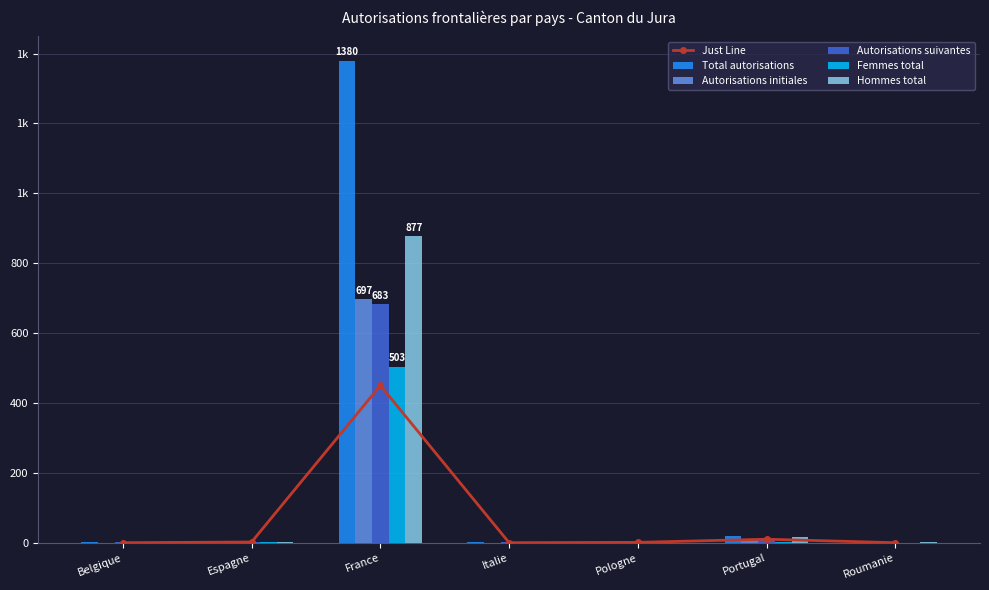

What are all the series names shown in the legend?

Just Line, Total autorisations, Autorisations initiales, Autorisations suivantes, Femmes total, Hommes total